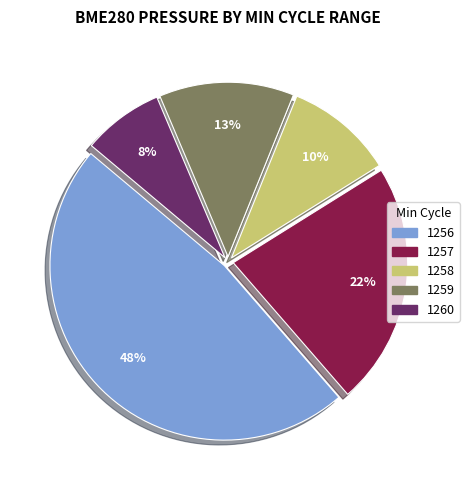

To the nearest percent, what is the combined percentage of 1259 and 1257?

35%